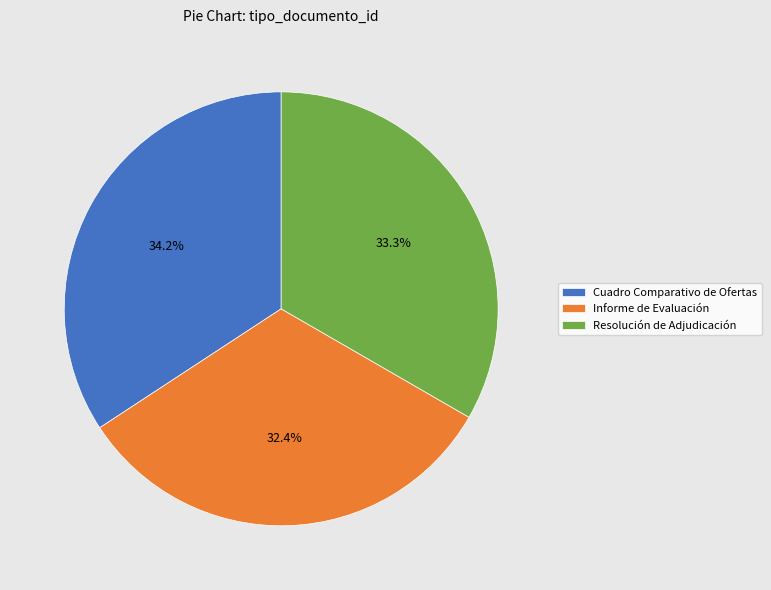

Count the number of slices in the pie.

3